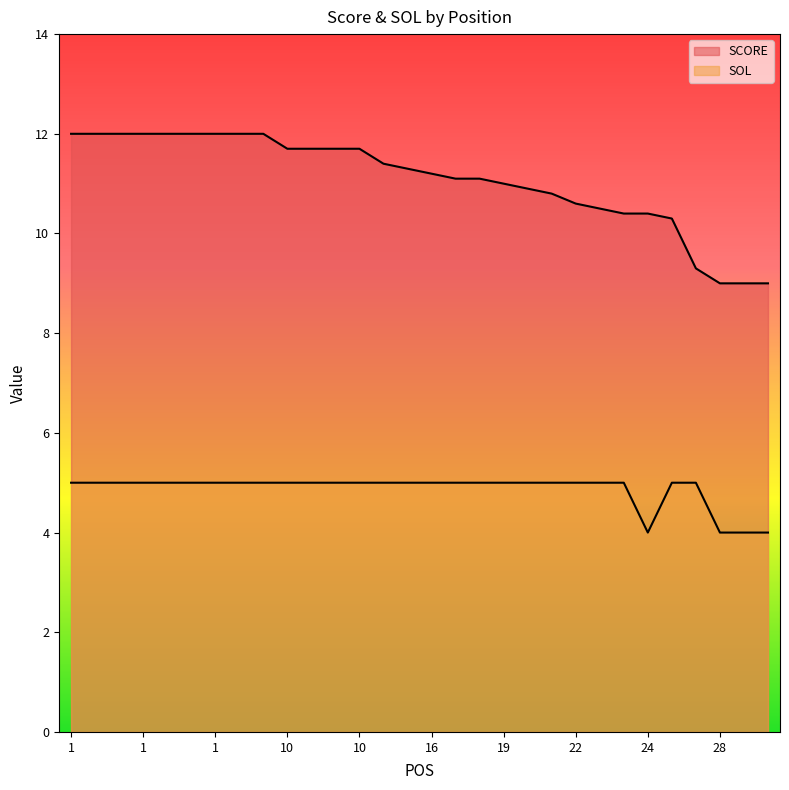

True or false: SCORE has more than 2 points higher than both neighbors.

False